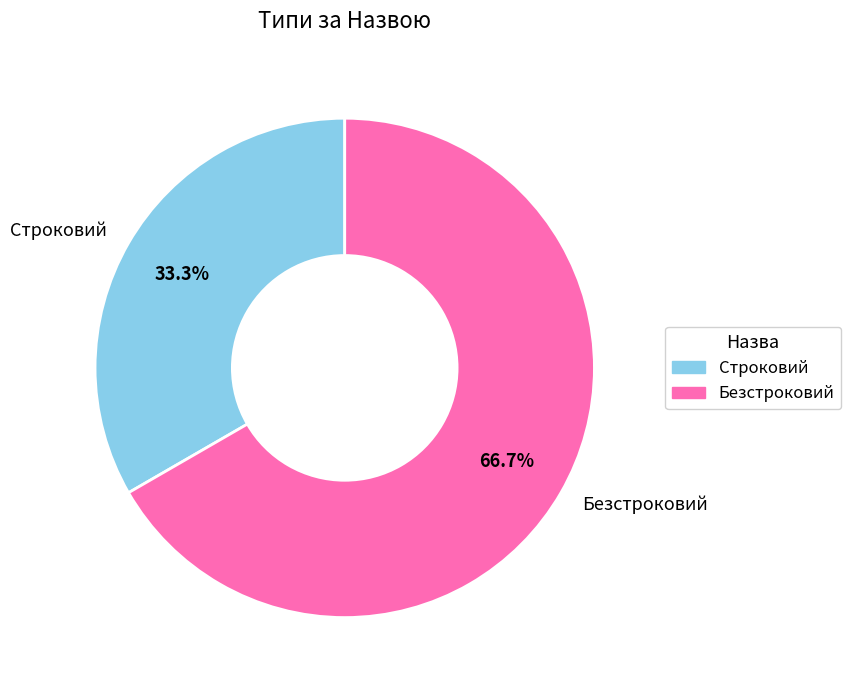

Which category accounts for the majority?

Безстроковий